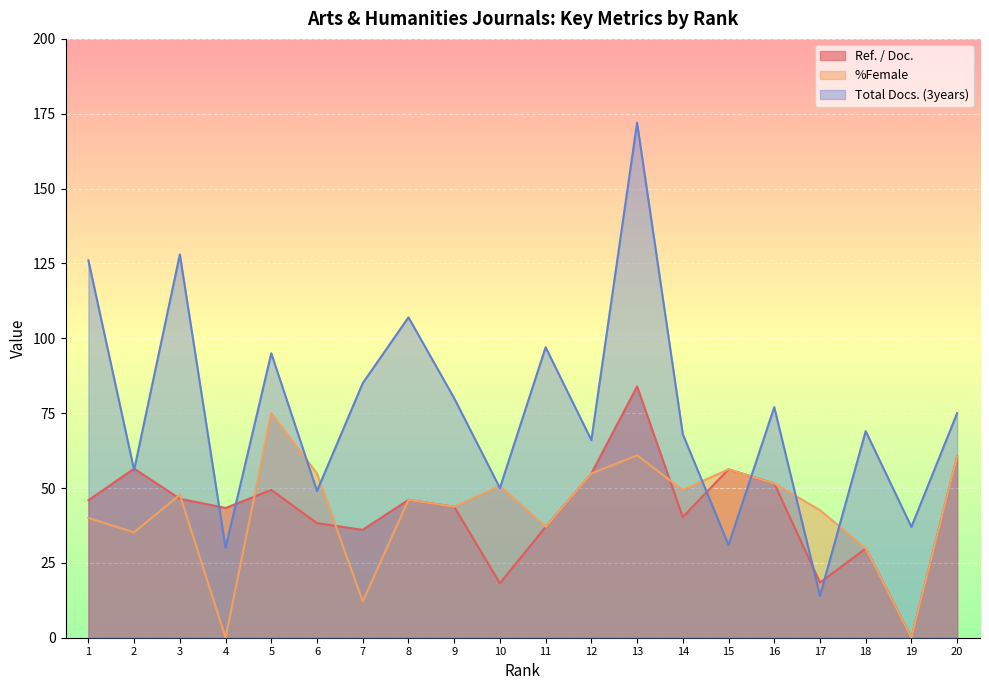

Reading left to right, extract all data points from this chart.

Ref. / Doc.: 45.9	56.5	46.4	43.3	49.4	38.3	36.0	46.0	43.8	18.2	37.0	54.8	83.9	40.3	56.2	51.5	18.4	29.8	0.0	60.6
%Female: 40.0	35.2	47.8	0.0	75.0	54.8	12.1	46.0	43.8	50.7	37.0	54.8	60.9	49.3	56.2	51.5	42.6	29.8	0.0	60.6
Total Docs. (3years): 126.0	56.0	128.0	30.0	95.0	49.0	85.0	107.0	80.0	50.0	97.0	66.0	172.0	68.0	31.0	77.0	14.0	69.0	37.0	75.0